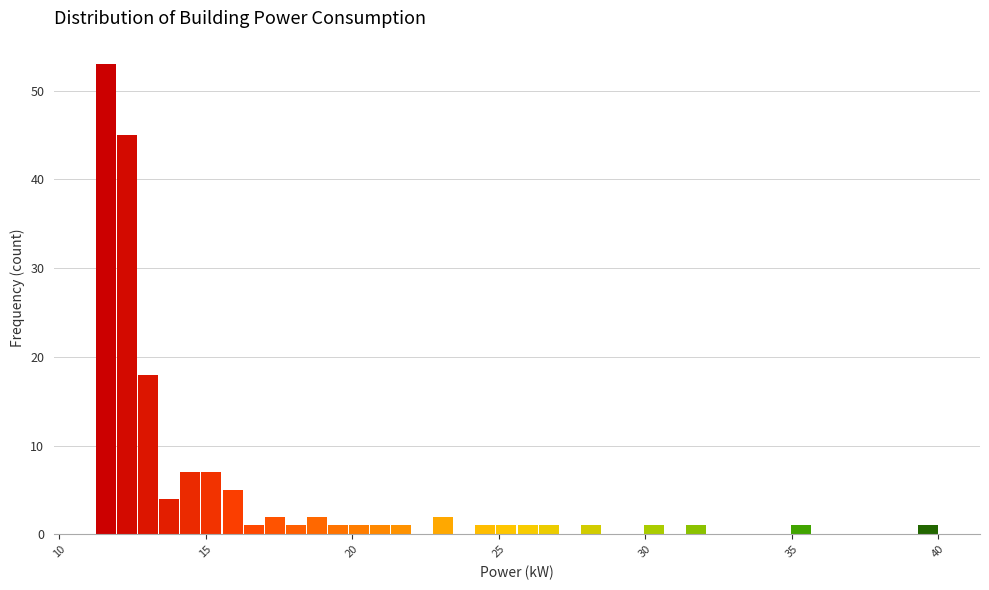

Read against the x-axis, roughly where is the centre of the tallest bar?

11.5